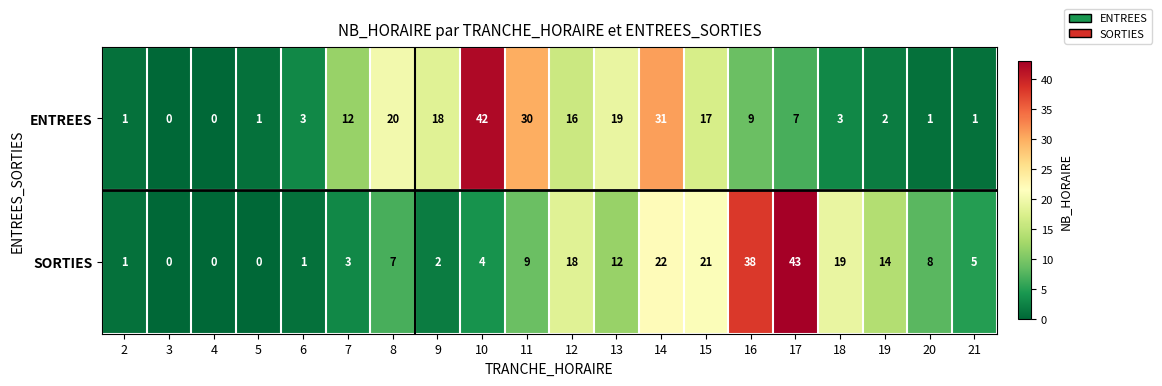

Where does the ENTREES series first go above 9?

7